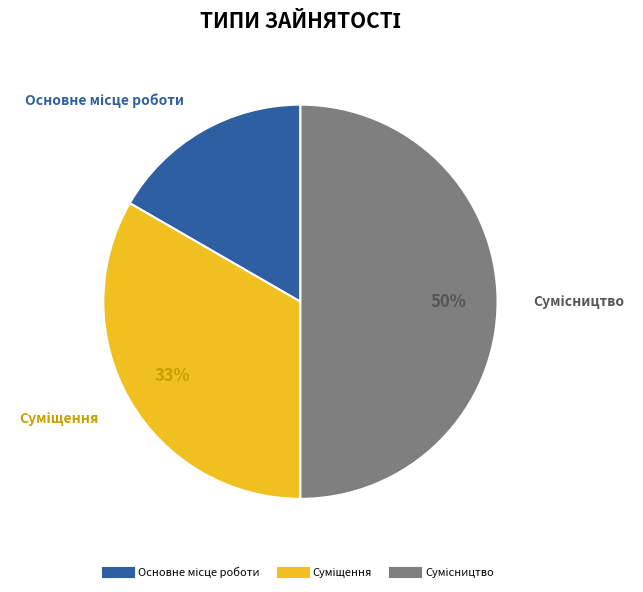

To the nearest percent, what is the difference between the largest and smallest slice percentages?

33%